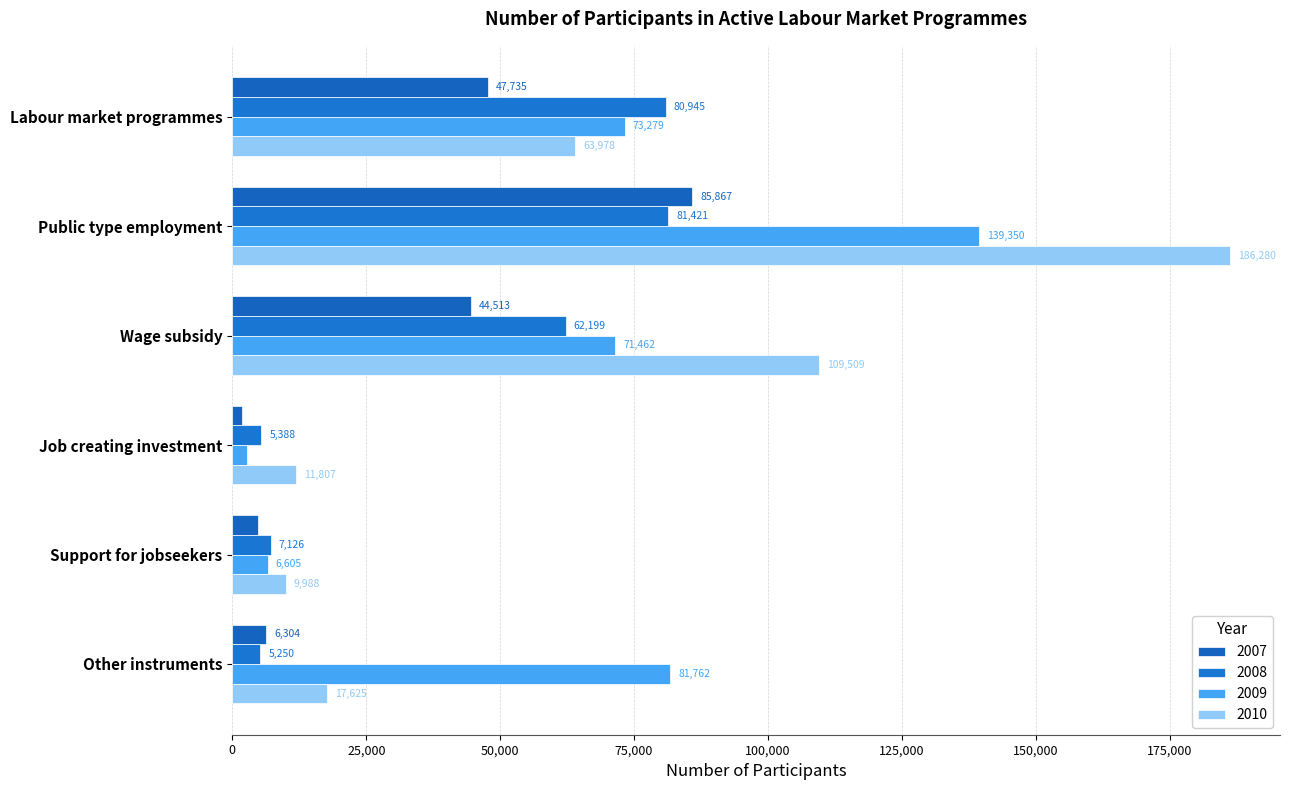

What is the lowest value of the 2007 series?

1875